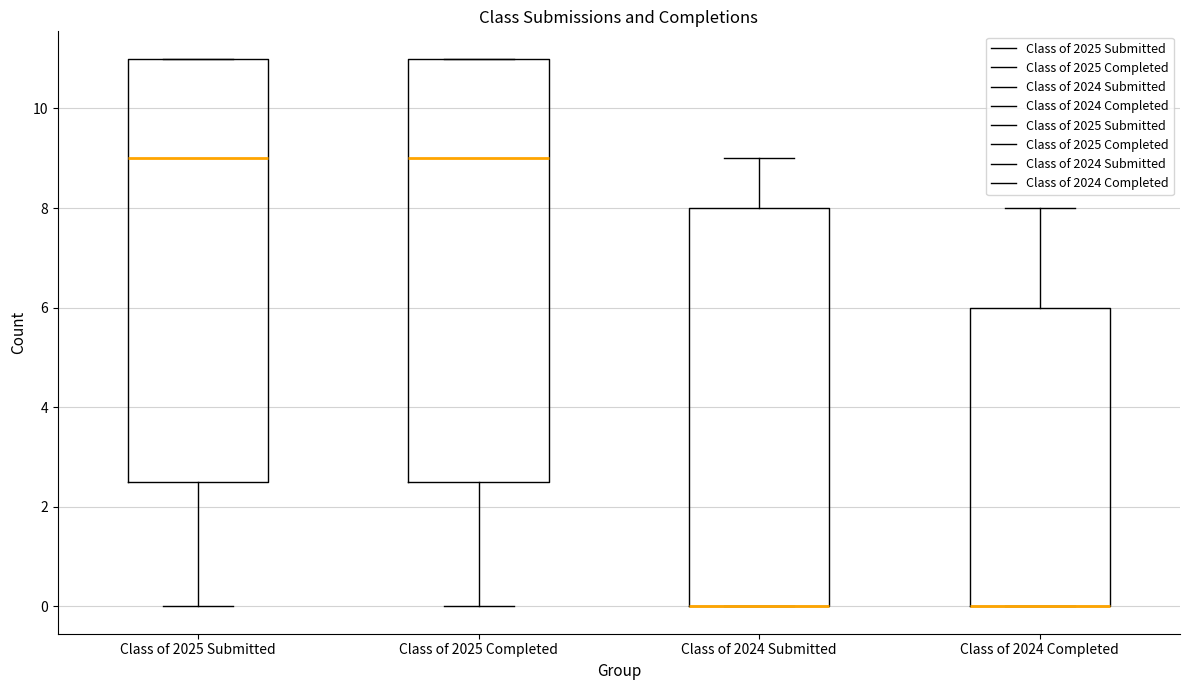

Where does the lower whisker of the box for Class of 2025 Completed end on the y-axis? The values are not printed on the chart, so give them approximately, as read against the axis.

0.0